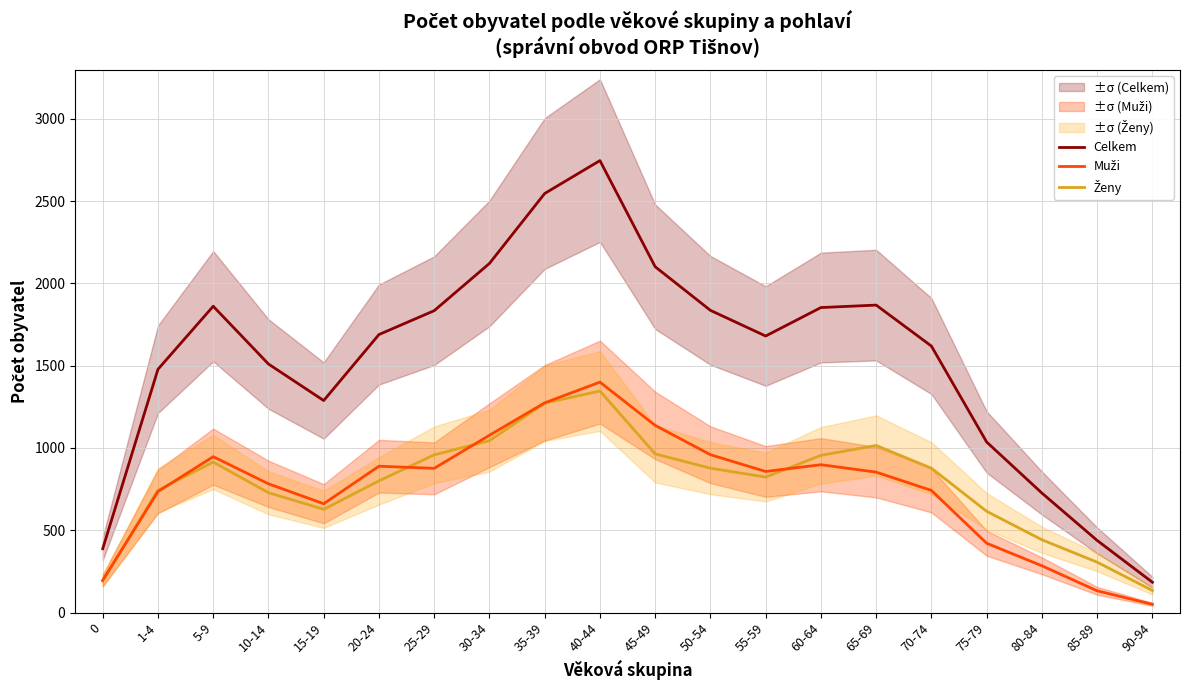

Reading left to right, extract all data points from this chart.

Celkem: 0=388	1-4=1478	5-9=1861	10-14=1510	15-19=1288	20-24=1689	25-29=1834	30-34=2121	35-39=2546	40-44=2746	45-49=2101	50-54=1836	55-59=1680	60-64=1853	65-69=1868	70-74=1619	75-79=1036	80-84=726	85-89=438	90-94=184
Muži: 0=196	1-4=735	5-9=947	10-14=782	15-19=661	20-24=889	25-29=876	30-34=1077	35-39=1274	40-44=1400	45-49=1137	50-54=959	55-59=857	60-64=898	65-69=853	70-74=742	75-79=421	80-84=284	85-89=132	90-94=50
Ženy: 0=192	1-4=743	5-9=914	10-14=728	15-19=627	20-24=800	25-29=958	30-34=1044	35-39=1272	40-44=1346	45-49=964	50-54=877	55-59=823	60-64=955	65-69=1015	70-74=877	75-79=615	80-84=442	85-89=306	90-94=134